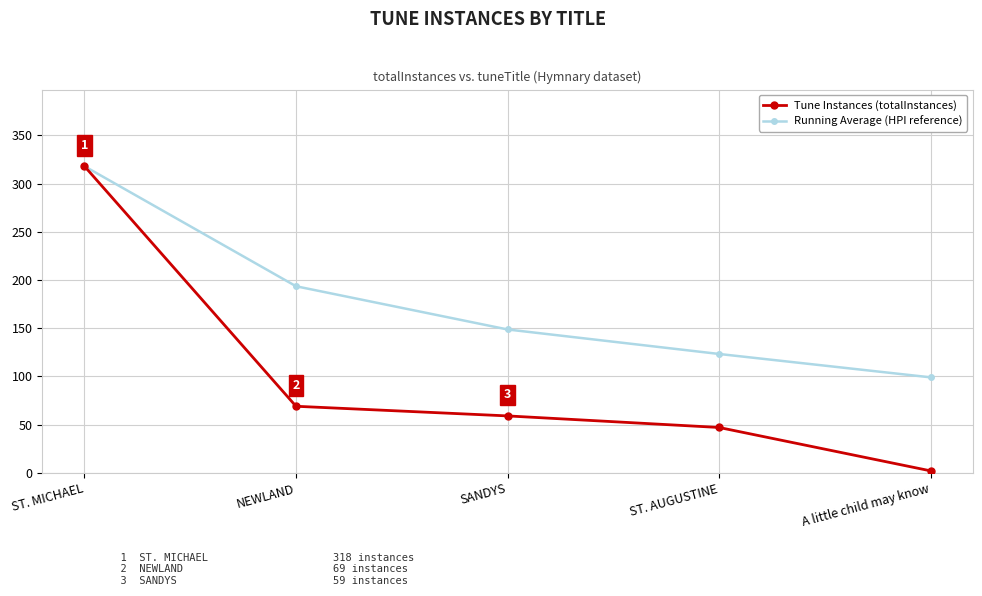

What is the sum of all Running Average (HPI reference) values?

882.4